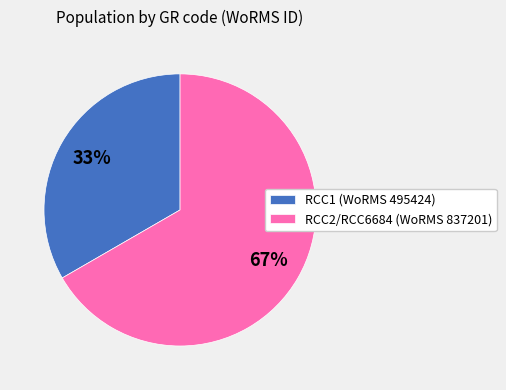

What is the majority slice?

RCC2/RCC6684 (WoRMS 837201)